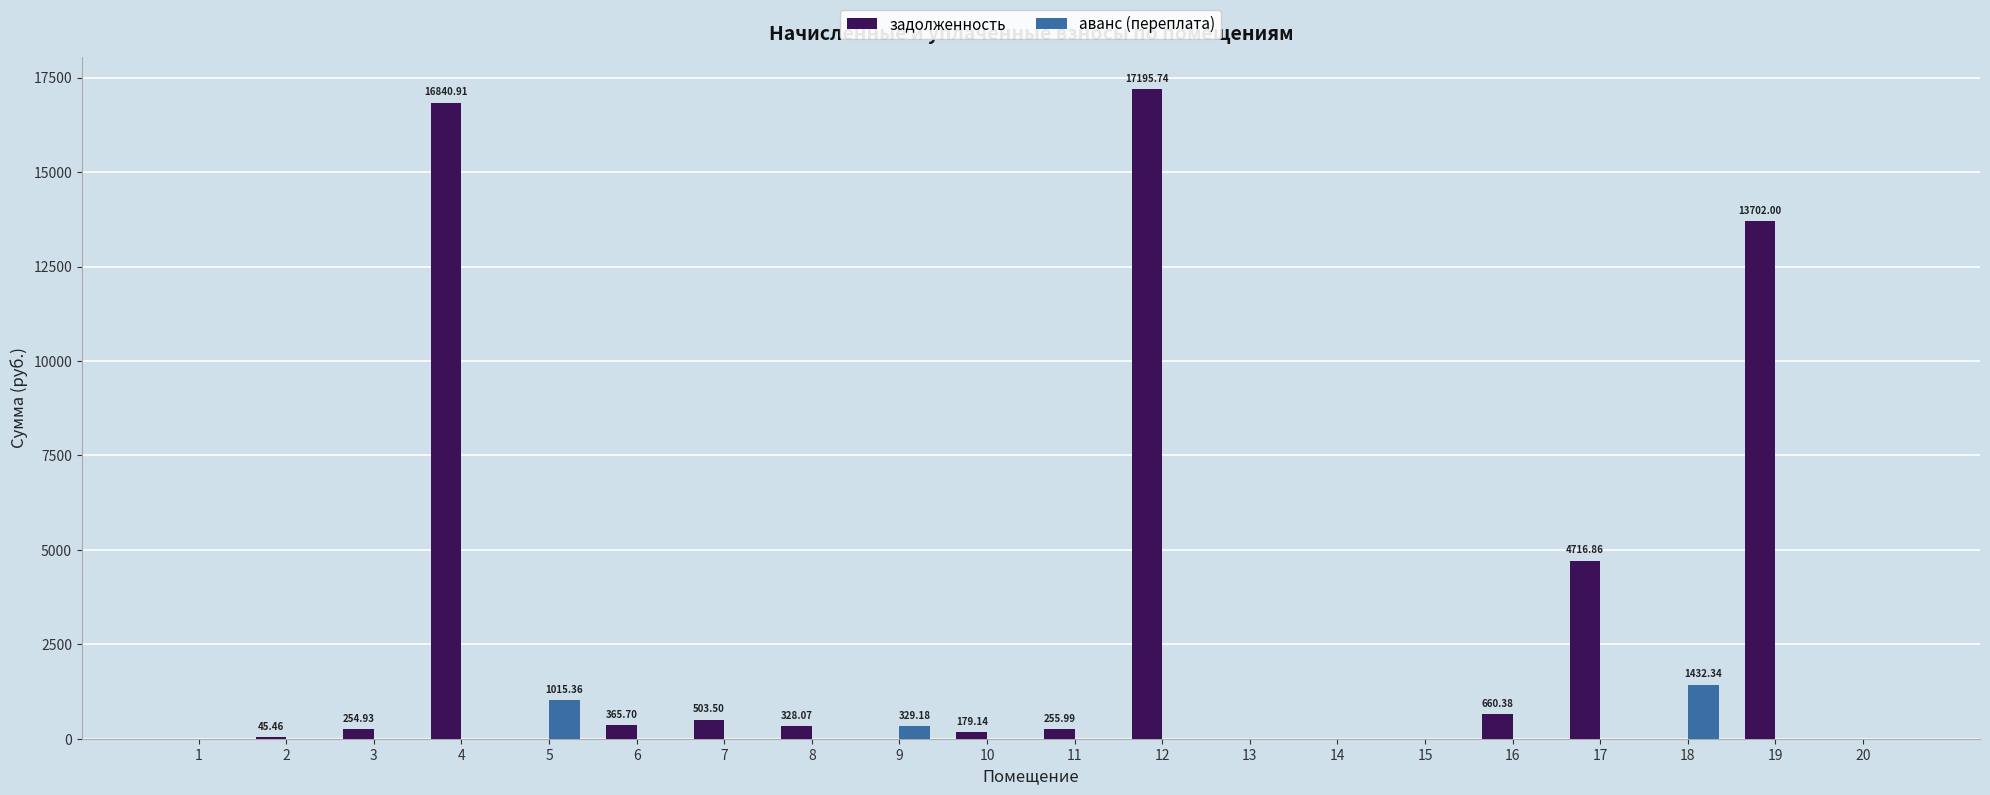

Which series changed the most between 2 and 12?

задолженность